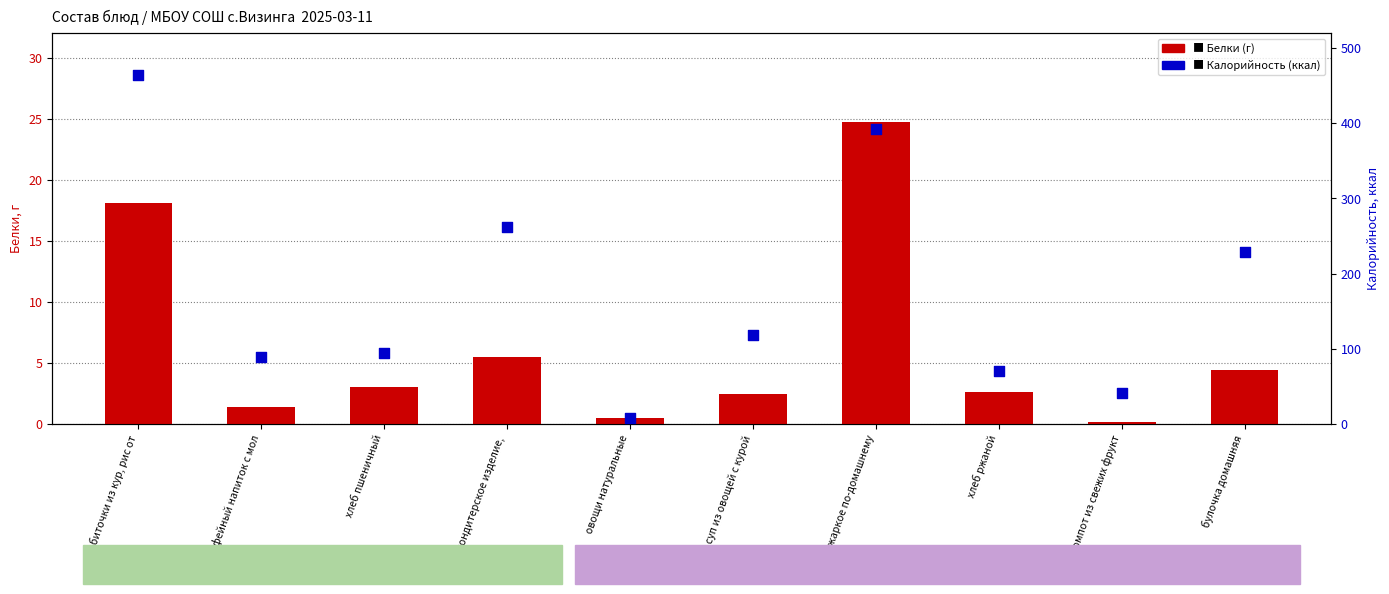

What are all the series names shown in the legend?

Белки (г), Калорийность (ккал)